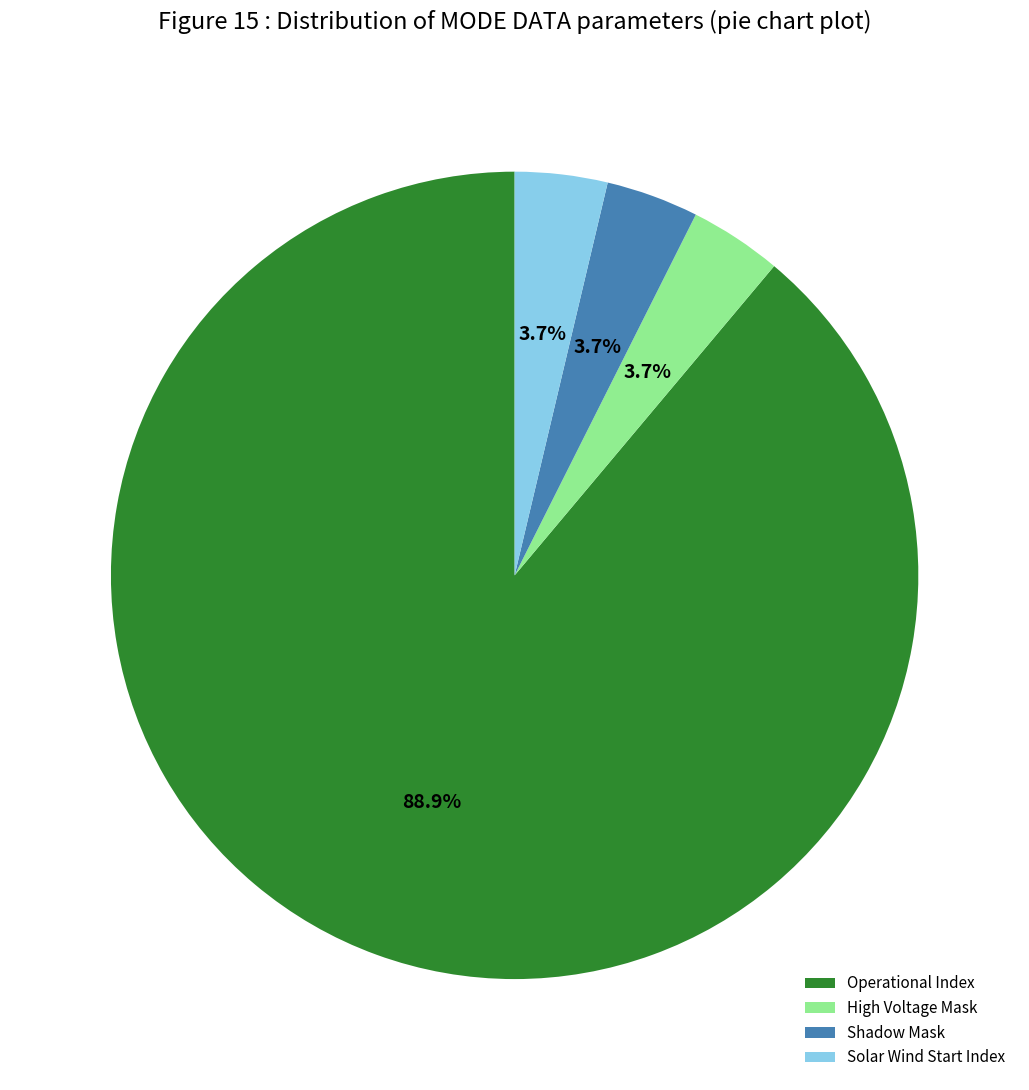

Combined, do Shadow Mask and High Voltage Mask account for over 50%?

No